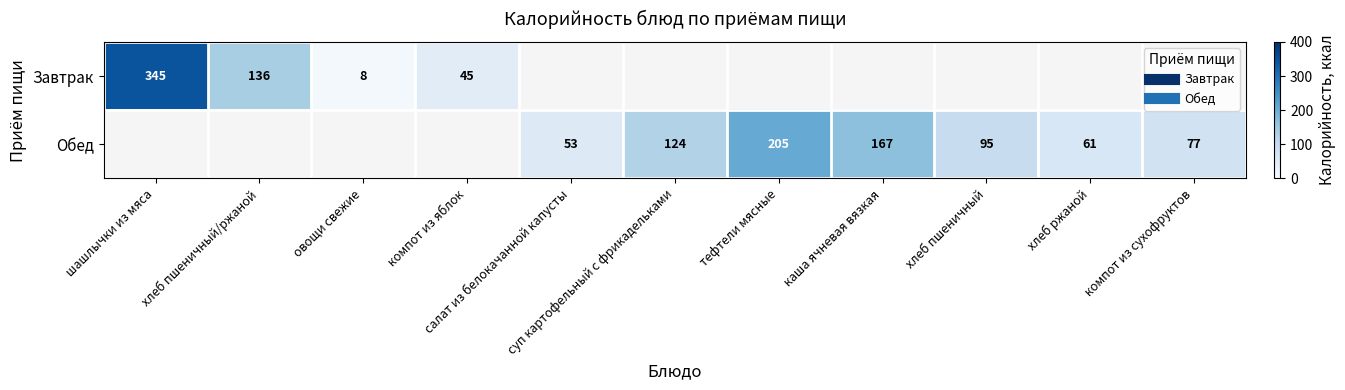

The Завтрак series shows 8.0 at овощи свежие. True or false?

True